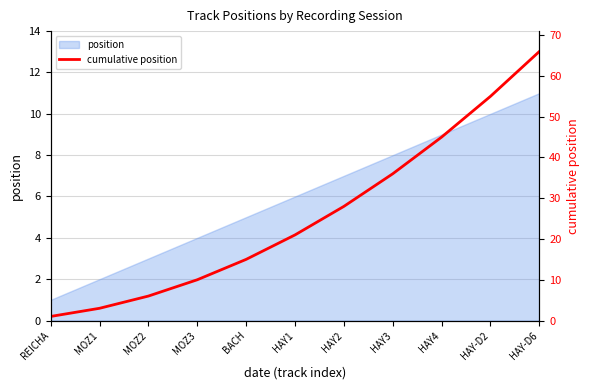

At which category does the chart reach its peak across all series?

HAY-D6